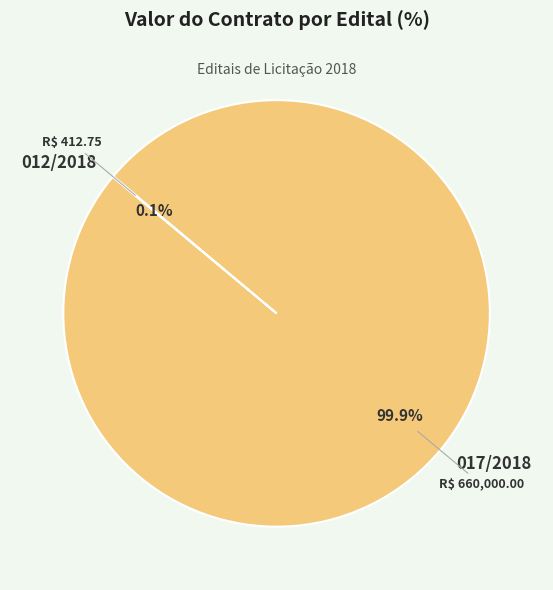

How much of the chart is everything except 017/2018?

0.1%